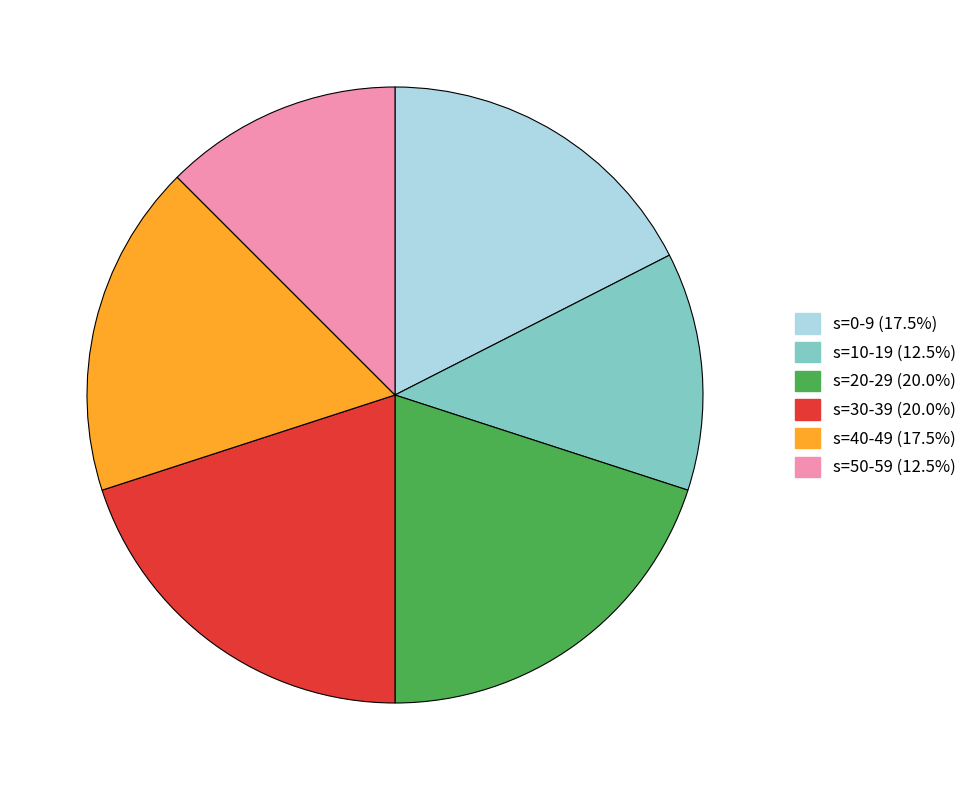

Is there any slice that represents more than half of the pie?

No